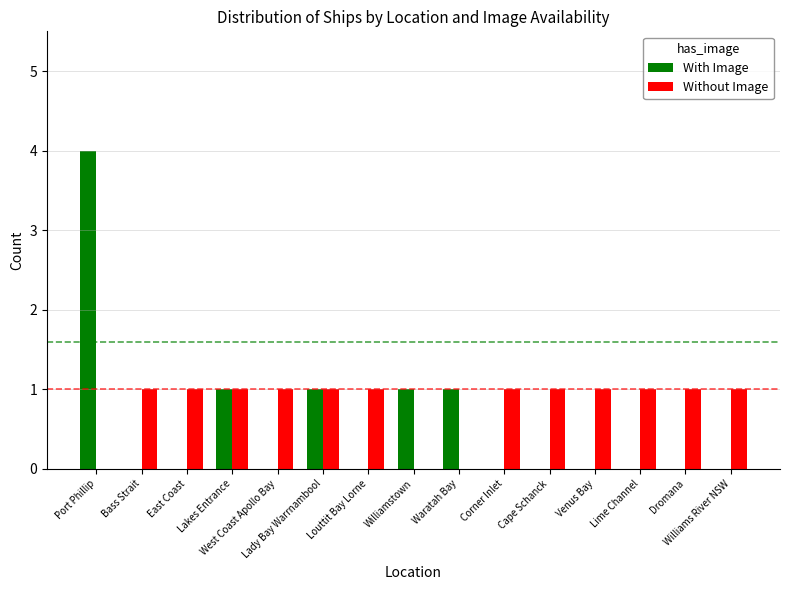

What is the sum of all With Image values?

8